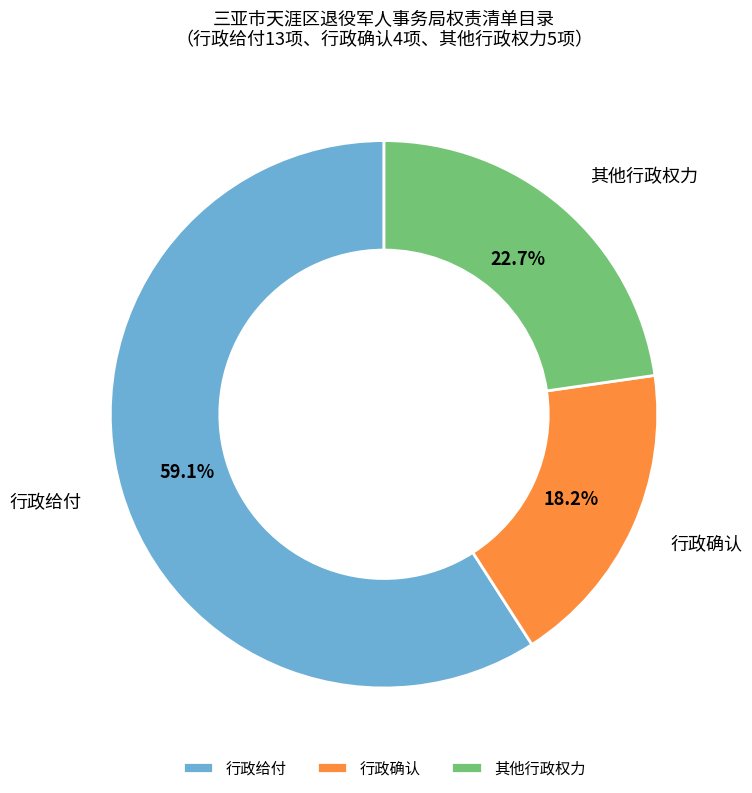

Does 行政确认 represent more than half of the total?

No